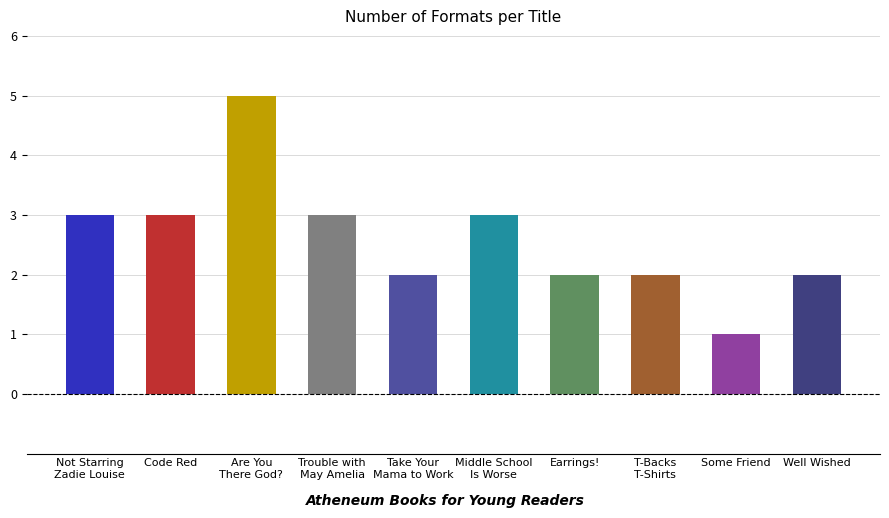

List the labels in order of value, smallest first.

Some Friend, Take Your Mama to Work Today, Earrings!, T-Backs T-Shirts Coat and Suit, Well Wished, Not Starring Zadie Louise, Code Red, Trouble with May Amelia, Middle School Is Worse Than Meatloaf, Are You There God?